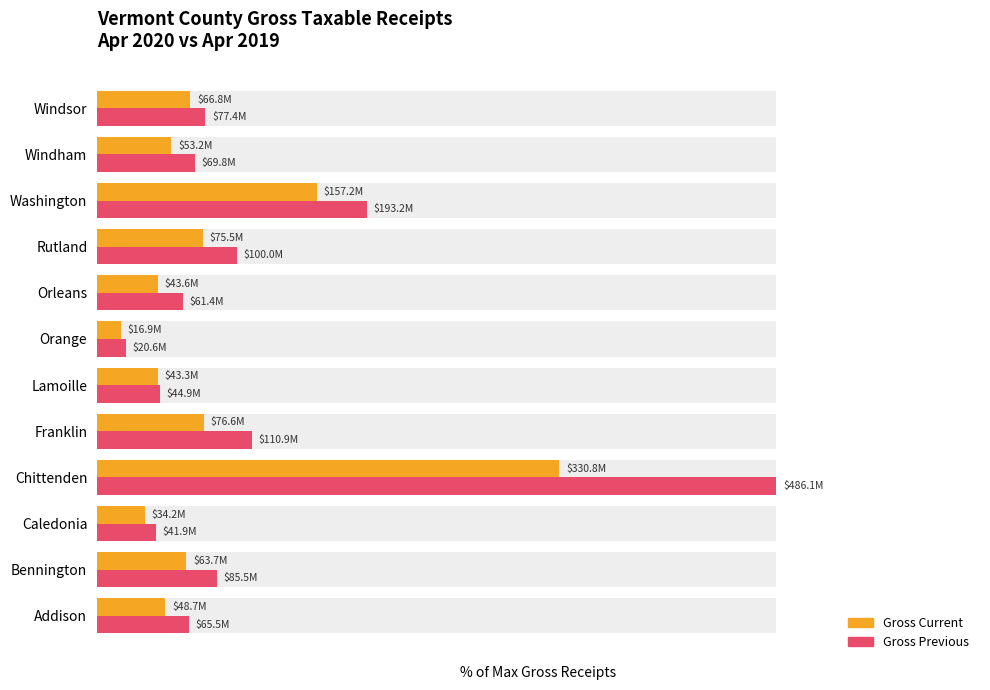

List the series in order of their overall mean, highest first.

Gross Previous, Gross Current